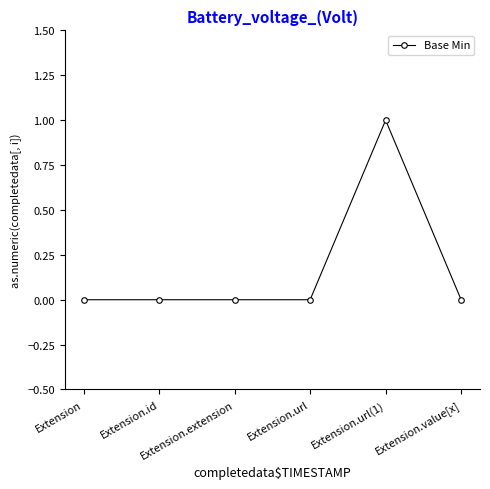

How many lines are shown in the chart?

1